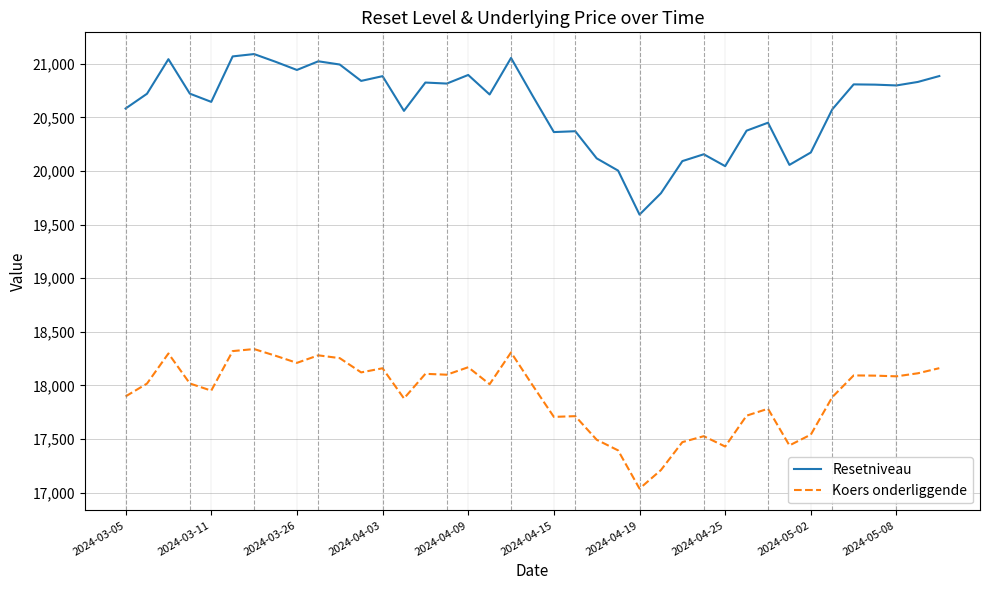

How many lines are shown in the chart?

2